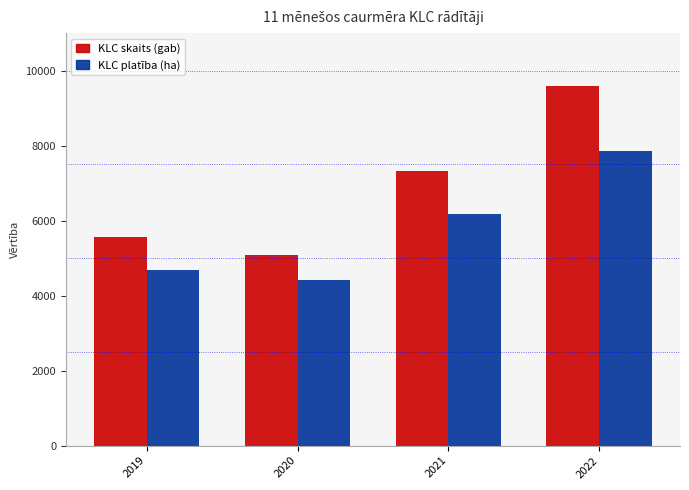

The KLC platība (ha) series shows 4404 at 2020. True or false?

True